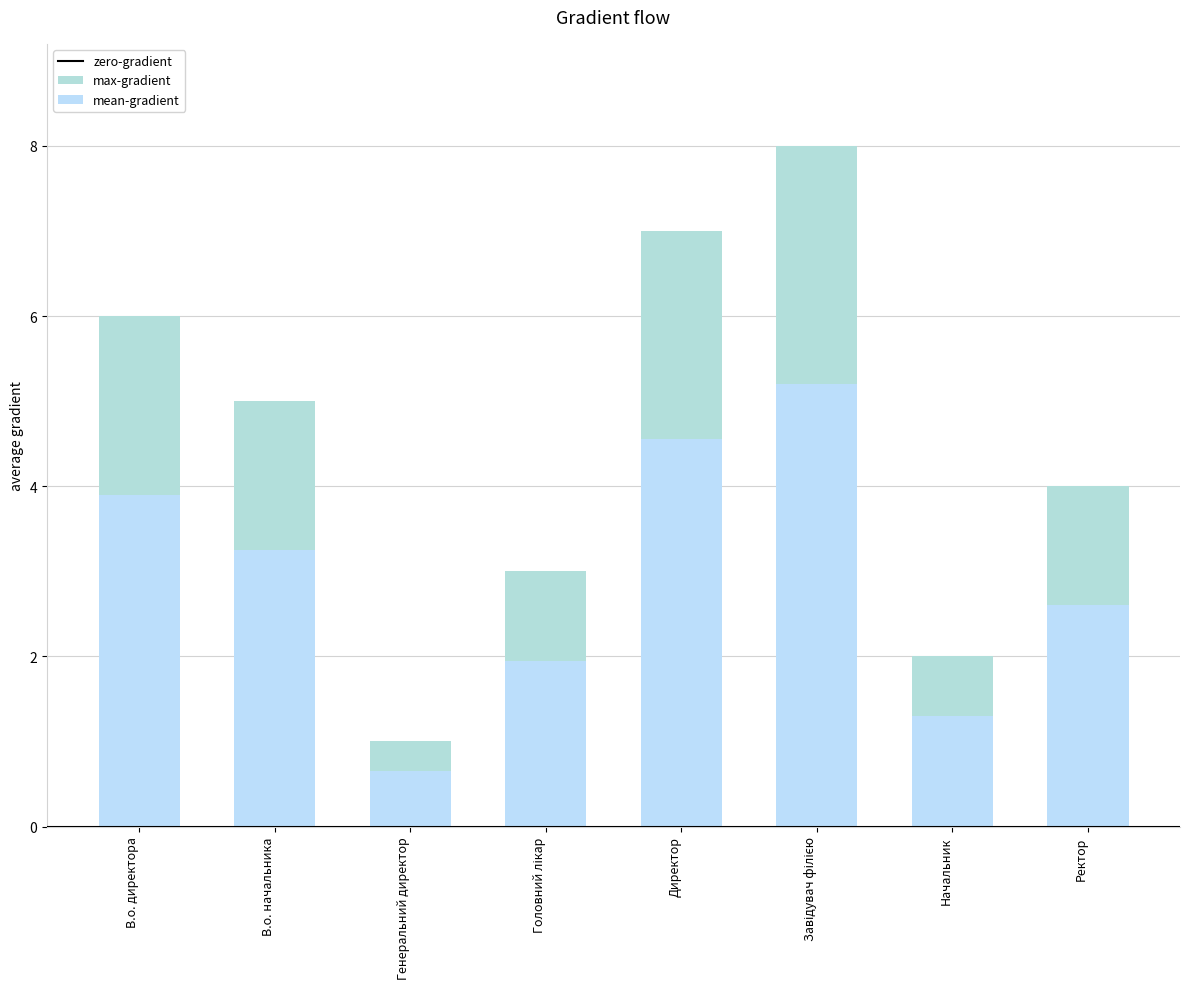

How many bars are there in total?

8